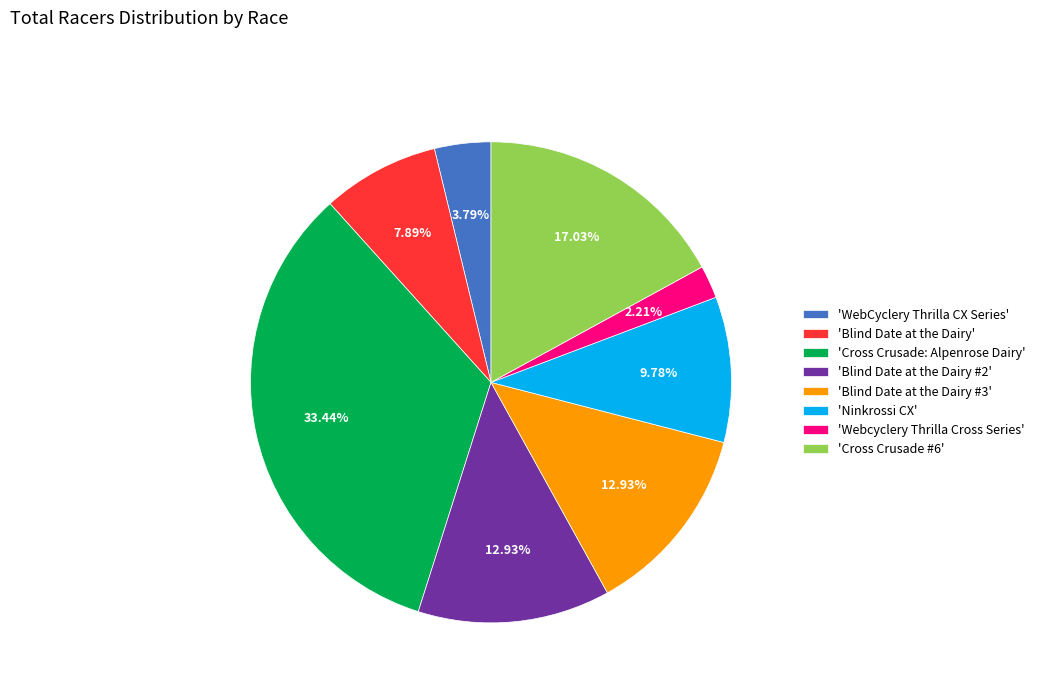

Combined, do 'WebCyclery Thrilla CX Series' and 'Ninkrossi CX' account for over 50%?

No